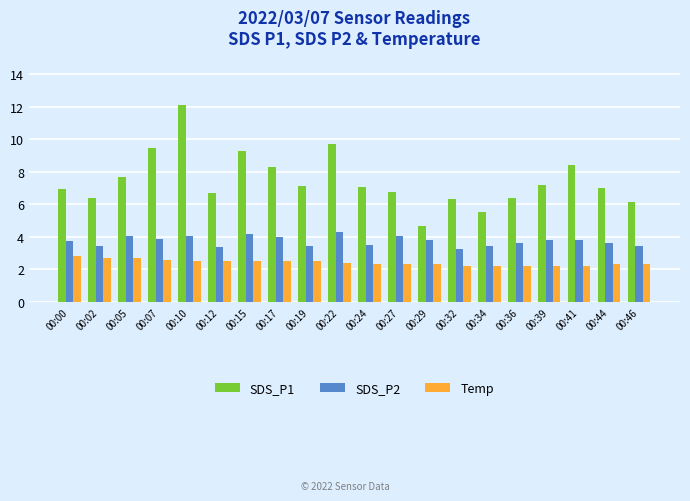

Count the Temp values in the range 2 to 3.

20